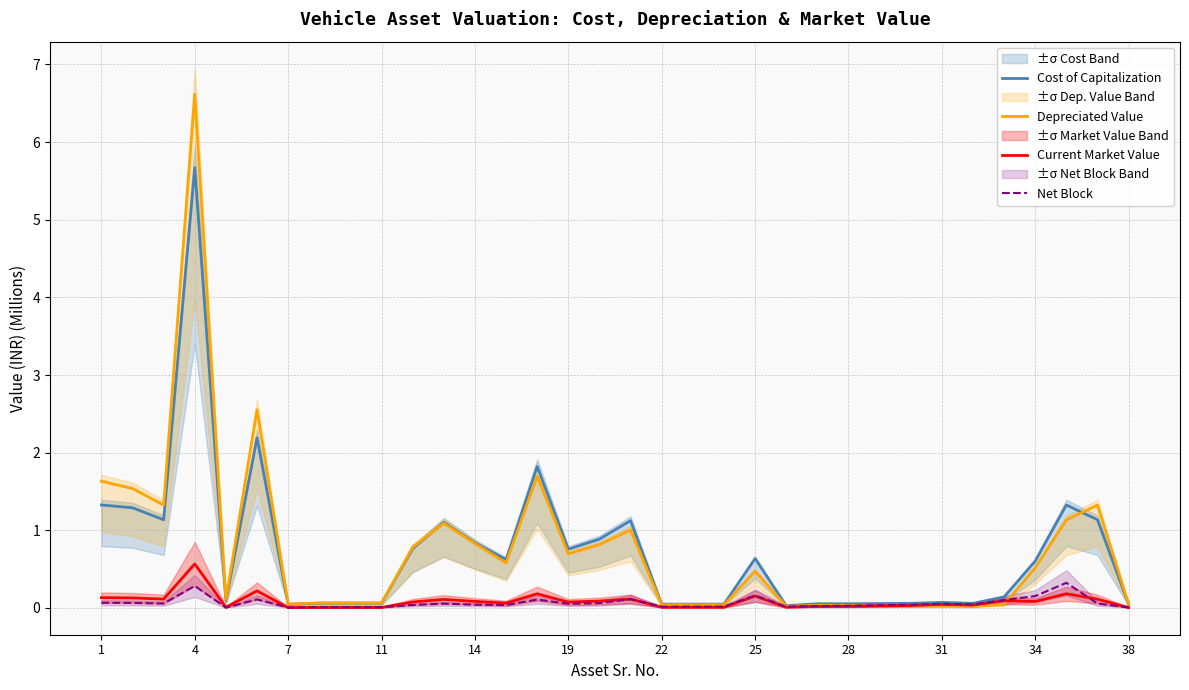

Which category has the highest value in the Depreciated Value series?

4